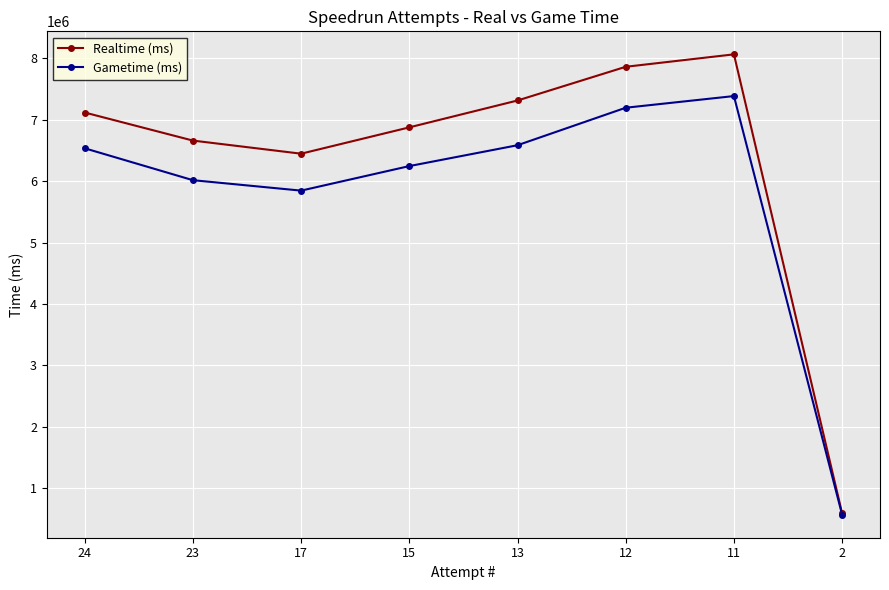

What is the difference between the second highest and second lowest values in the Realtime (ms) series?

1414428